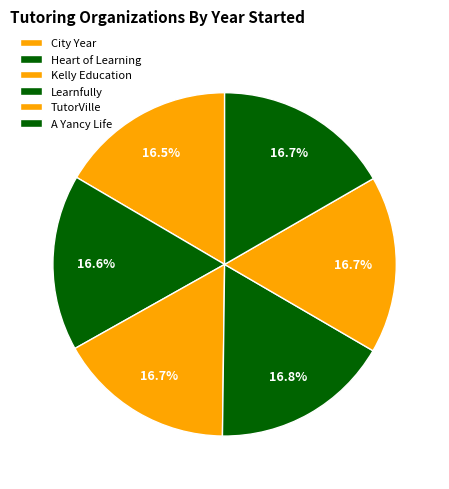

What percentage is the TutorVille slice, to the nearest percent?

17%